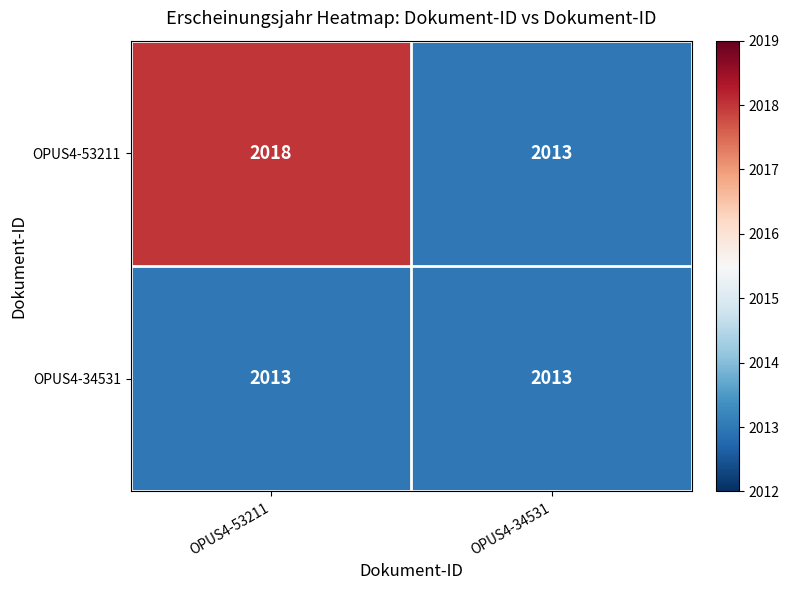

What is the minimum value shown in the chart?

2013